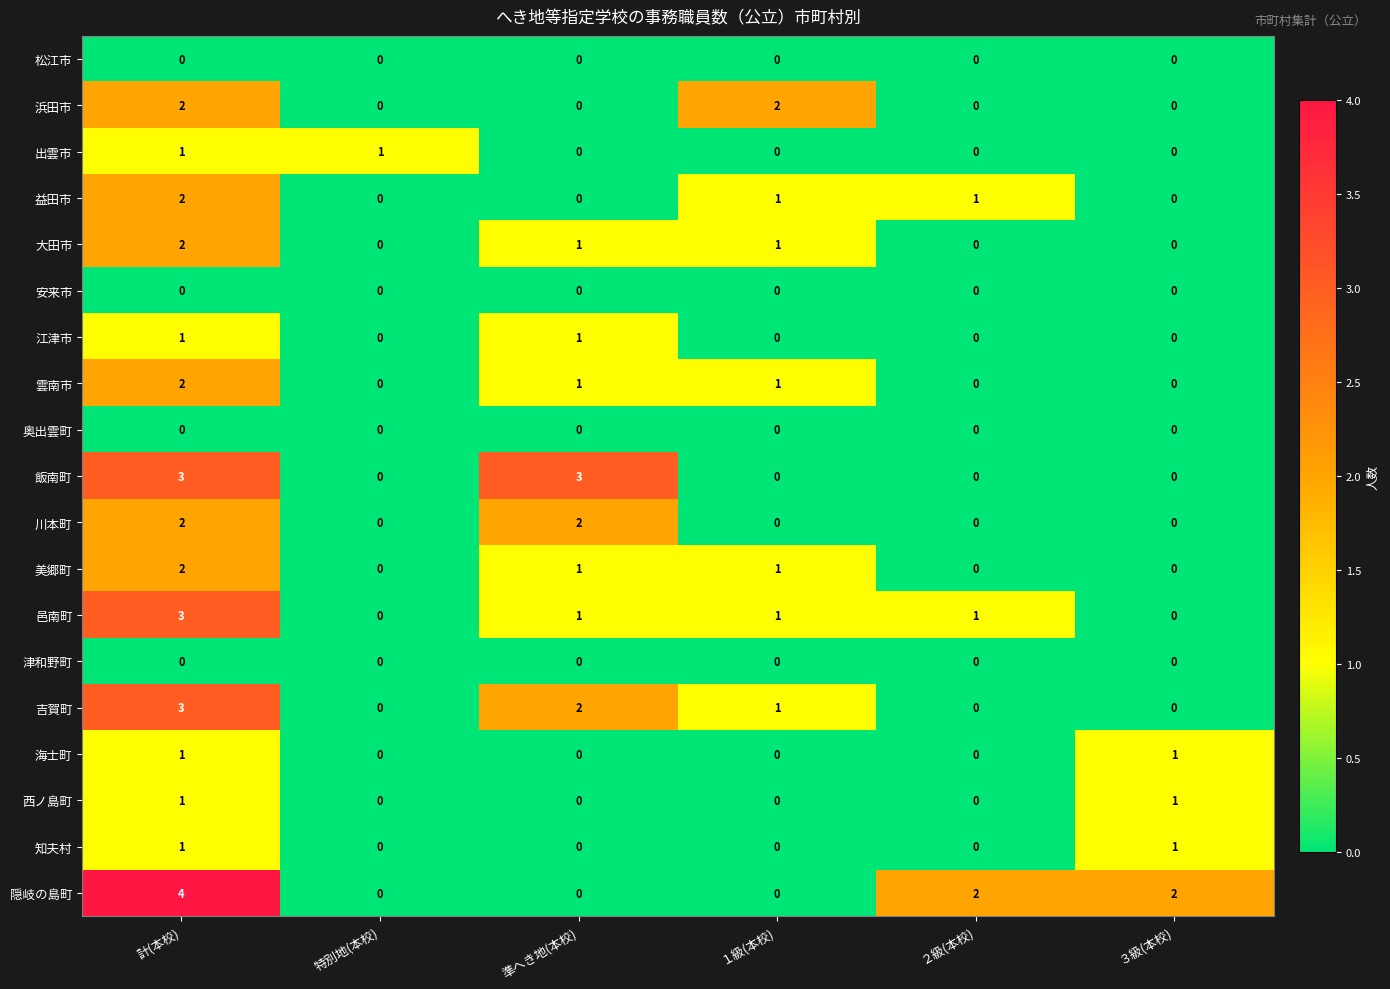

The 海士町 series shows 0 at ２級(本校). True or false?

True